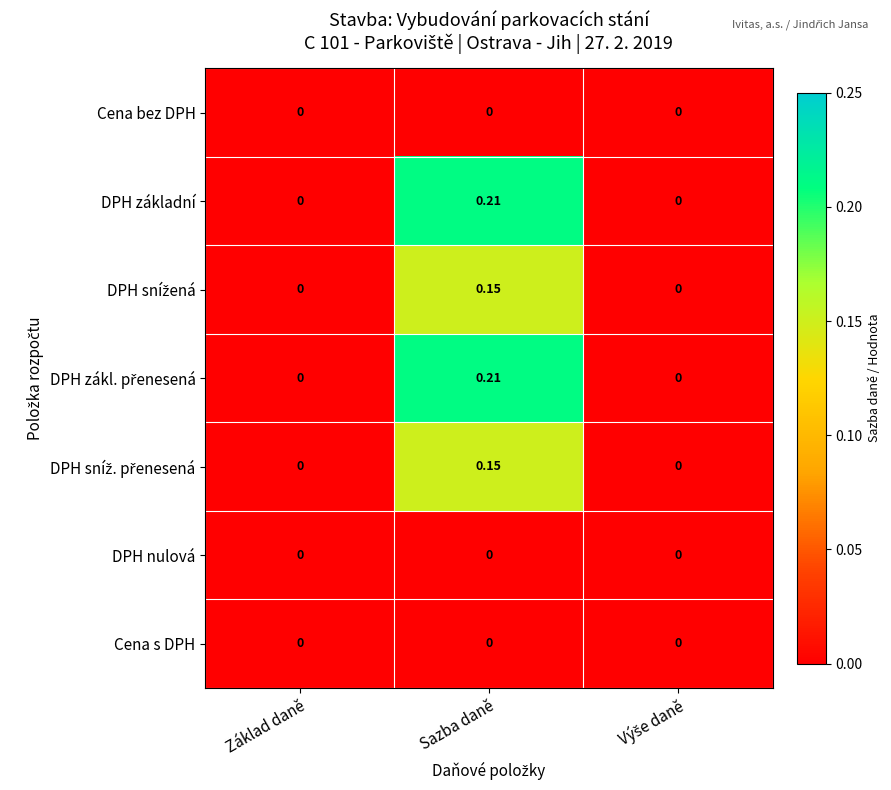

Which label corresponds to the largest value in the chart?

Sazba daně